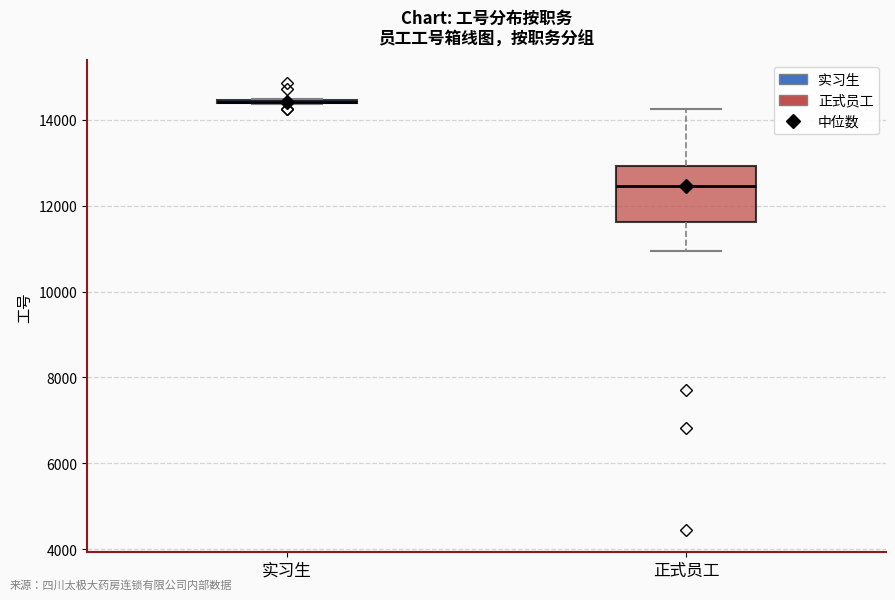

Reading left to right, read every box against the y-axis: the position of its median line, the range the box covers, and the ends of its whiskers. The values are not printed on the chart, so give them approximately, as read against the axis.

实习生: box collapsed to a line at 14400, whiskers 14400 to 14400
正式员工: median 12400, box 11600 to 13000, whiskers 11000 to 14200